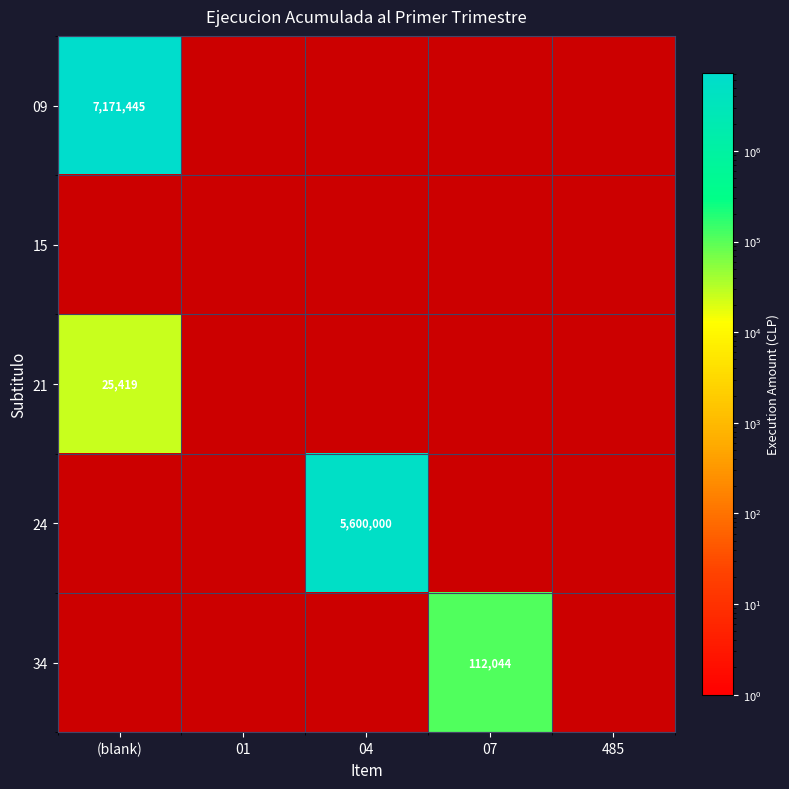

At (blank), list the series in order from smallest to largest.

15, 24, 34, 21, 09